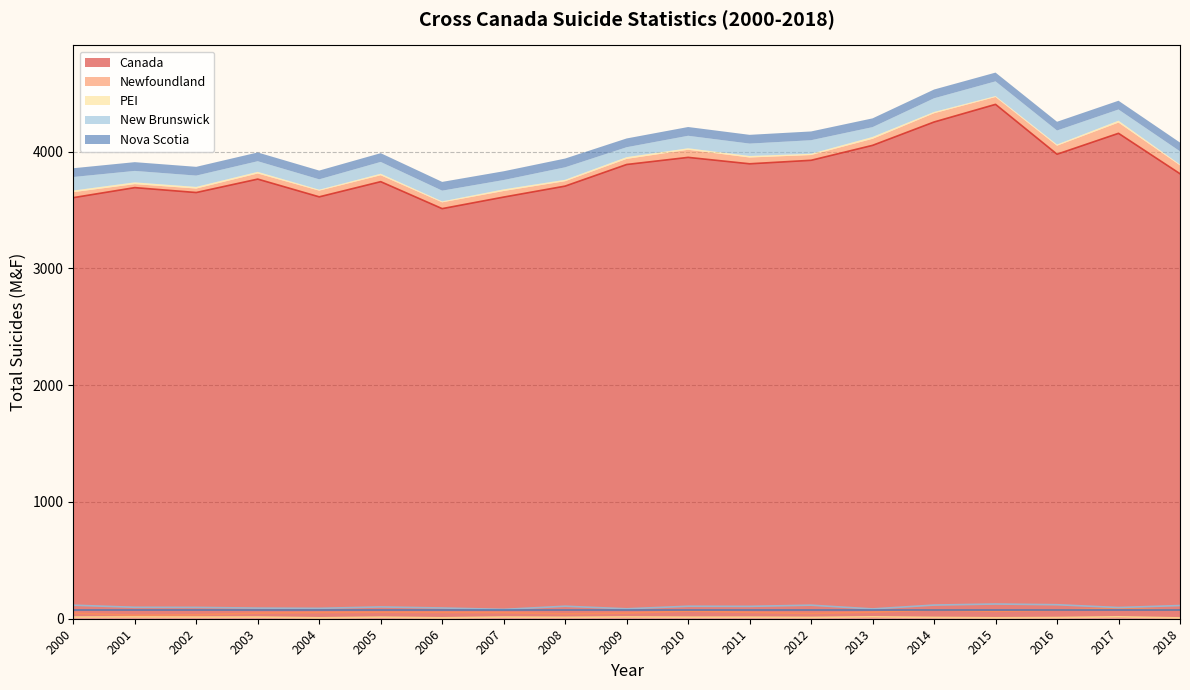

Is the value of New Brunswick at 2002 greater than the value of Canada at 2003?

No